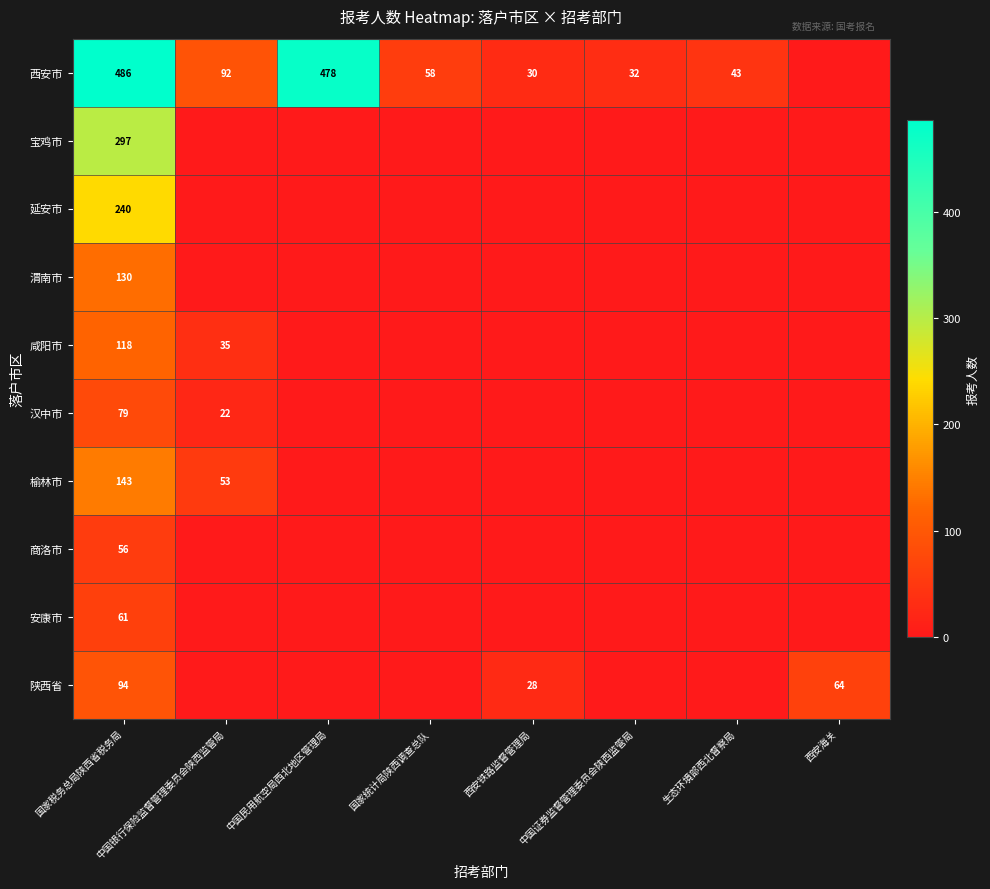

Is it true that 西安市 equals 72 at 生态环境部西北督察局?

False